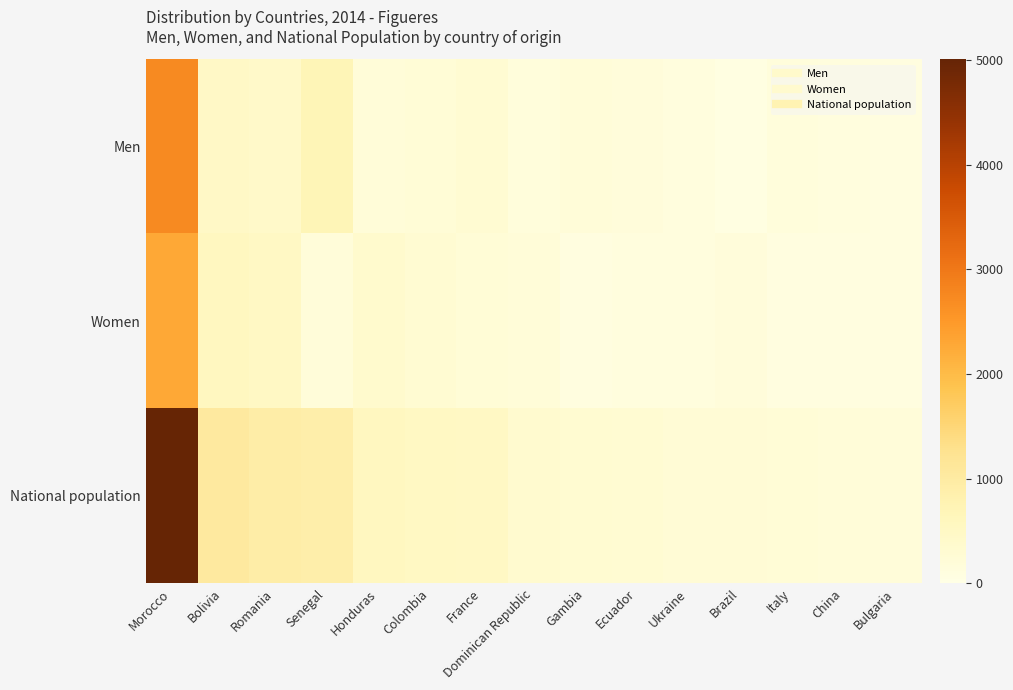

Reading left to right, transcribe all the data shown in this chart.

Men: Morocco=2723	Bolivia=477	Romania=427	Senegal=703	Honduras=200	Colombia=230	France=278	Dominican Republic=152	Gambia=215	Ecuador=163	Ukraine=119	Brazil=75	Italy=138	China=119	Bulgaria=89
Women: Morocco=2284	Bolivia=566	Romania=499	Senegal=185	Honduras=358	Colombia=293	France=221	Dominican Republic=196	Gambia=79	Ecuador=129	Ukraine=122	Brazil=164	Italy=89	China=87	Bulgaria=97
National population: Morocco=5007	Bolivia=1043	Romania=926	Senegal=888	Honduras=558	Colombia=523	France=499	Dominican Republic=348	Gambia=294	Ecuador=292	Ukraine=241	Brazil=239	Italy=227	China=206	Bulgaria=186